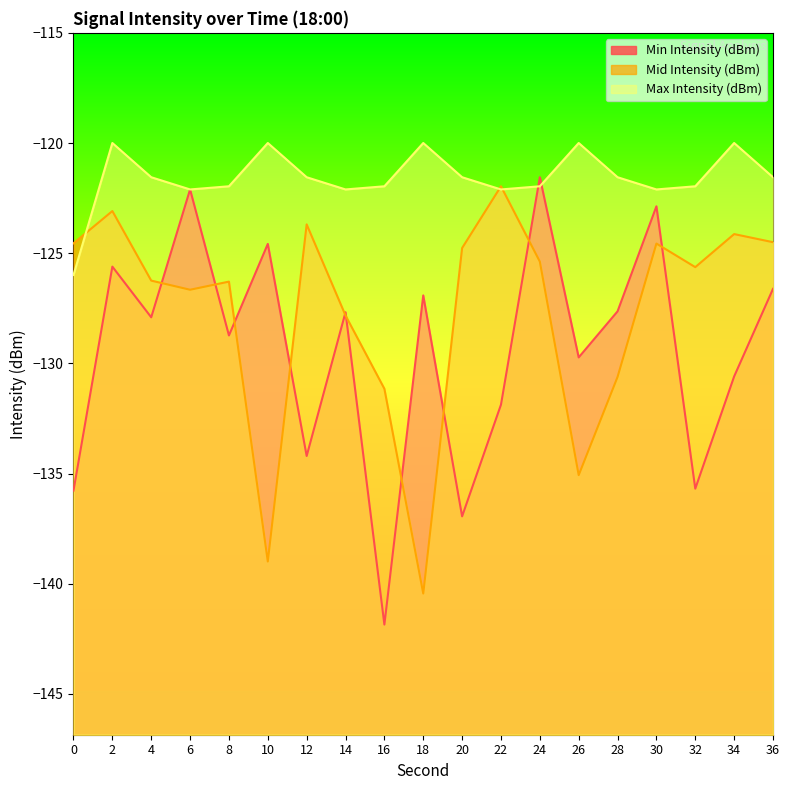

How many data points in Min Intensity (dBm) are above -127?

7